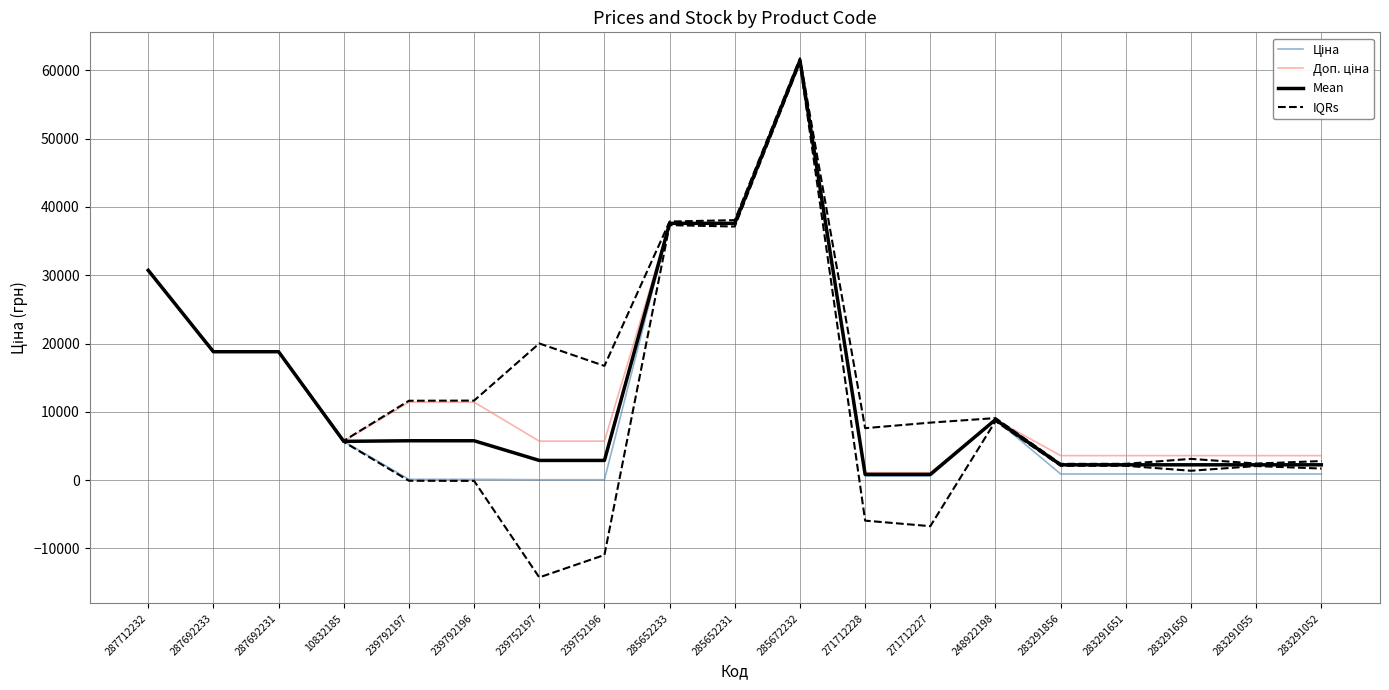

What is the minimum value shown in the chart?

57.0